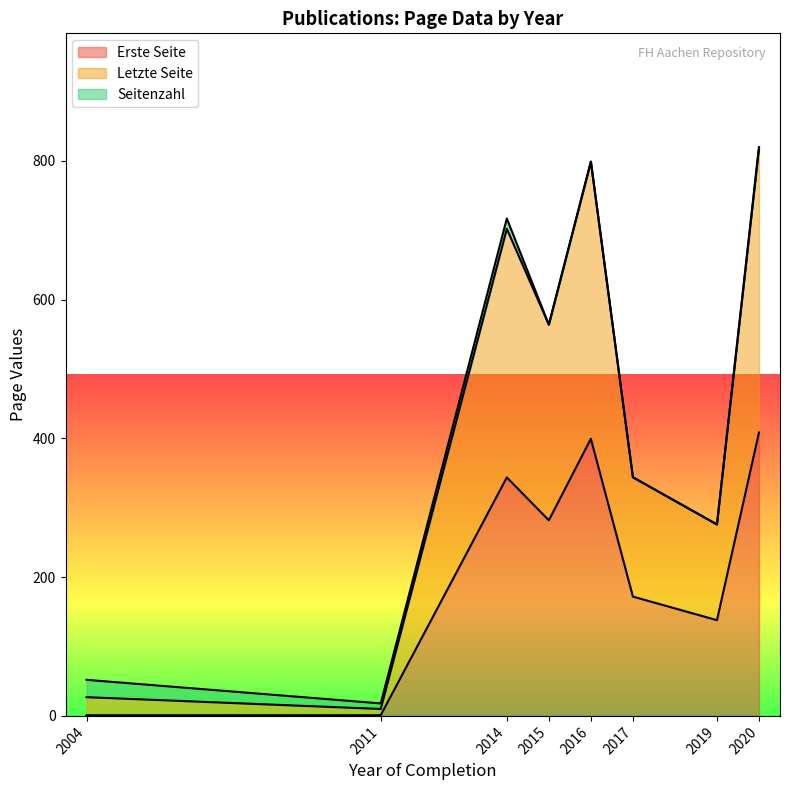

True or false: Erste Seite has a value of 212.7 at 2019.

False